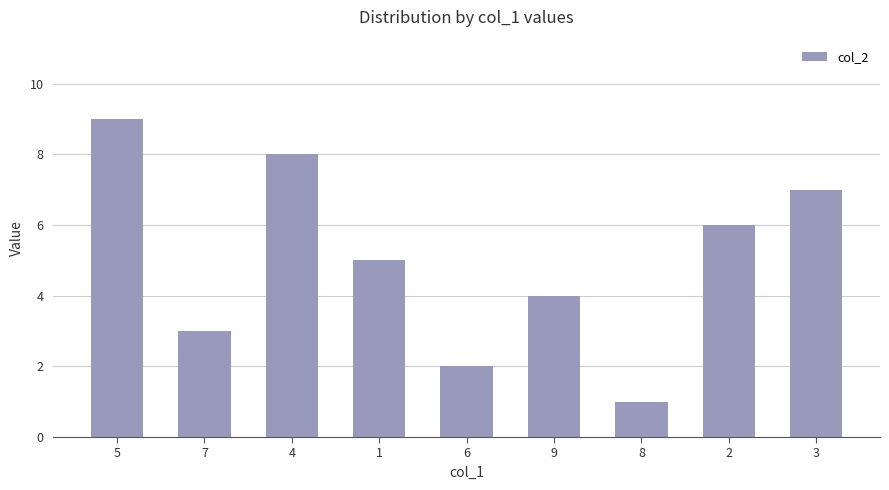

True or false: the data shows 1 at 6.

False